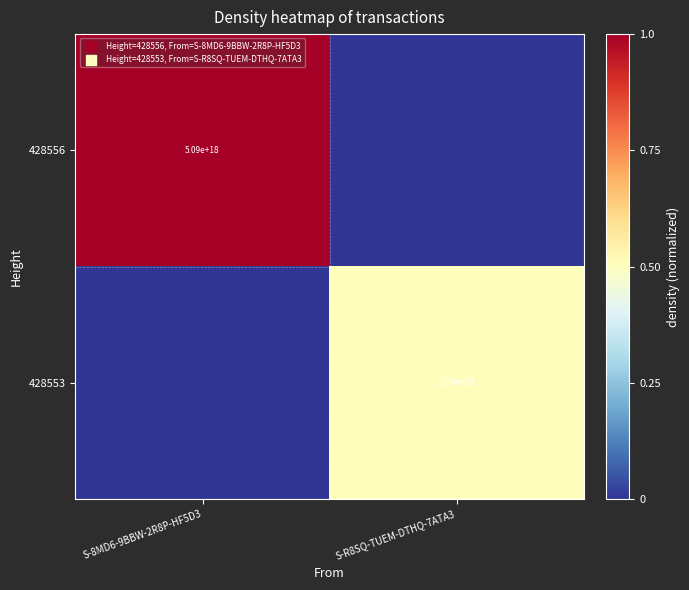

Is the value of 428553 at S-R8SQ-TUEM-DTHQ-7ATA3 greater than the value of 428556 at S-8MD6-9BBW-2R8P-HF5D3?

No